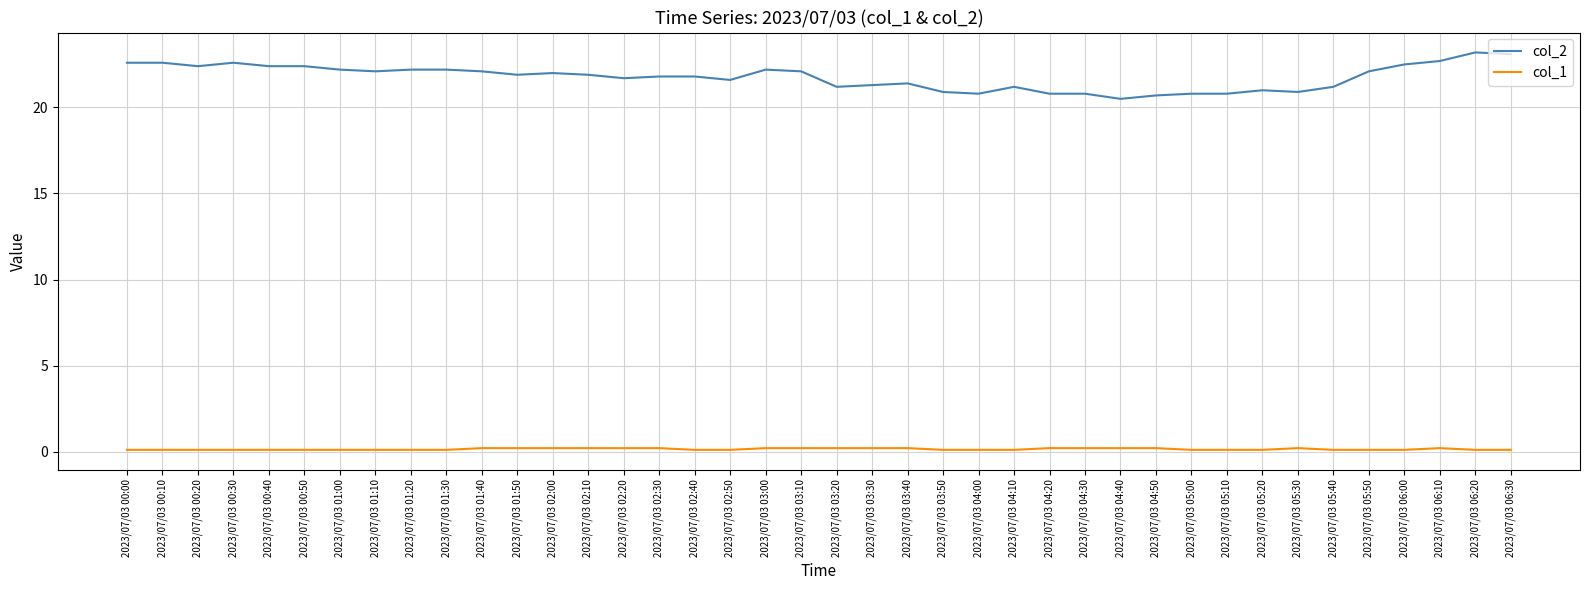

True or false: col_1 and col_2 cross at least once.

False